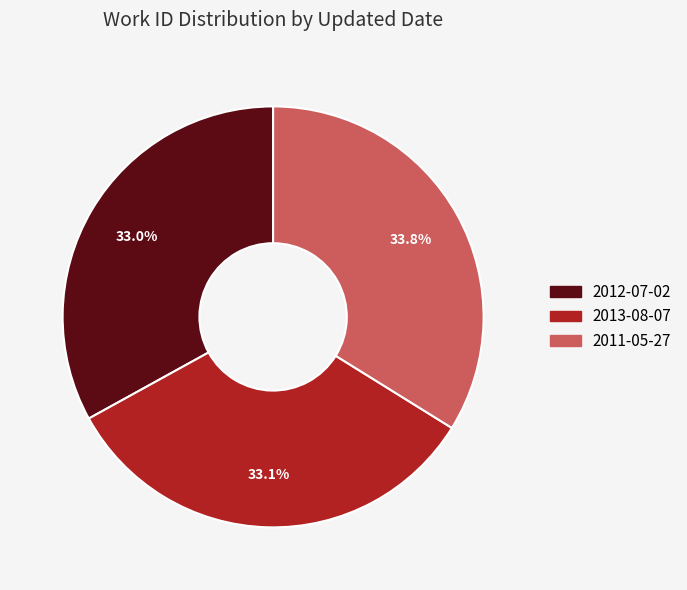

To the nearest percent, what portion does 2013-08-07 represent?

33%